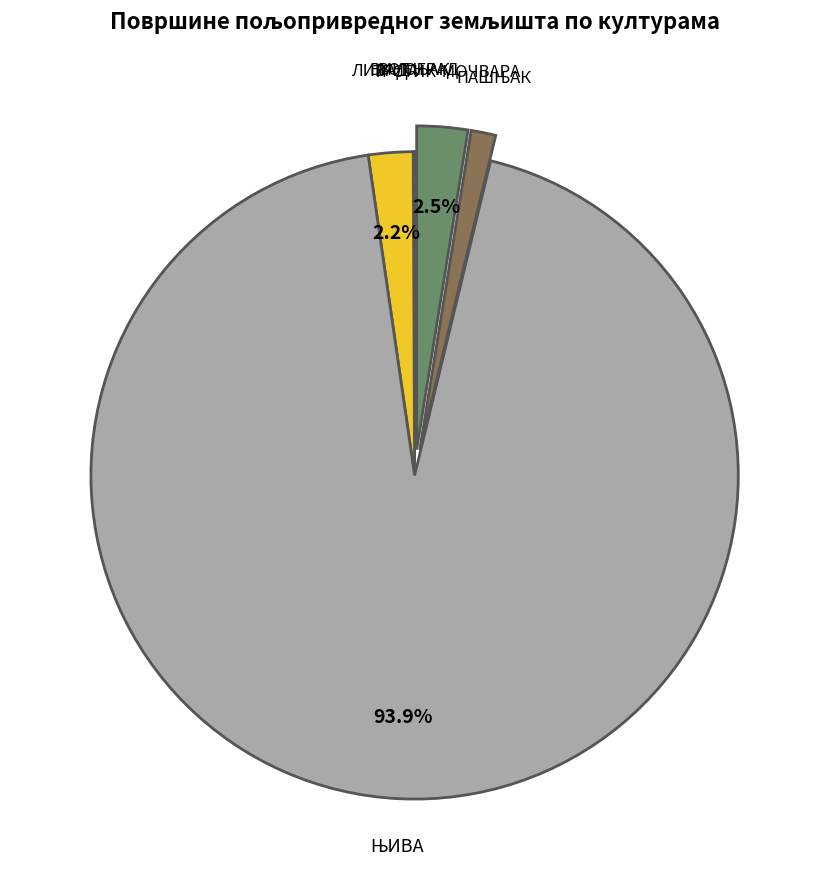

To the nearest percent, what is the difference between the largest and smallest slice percentages?

94%